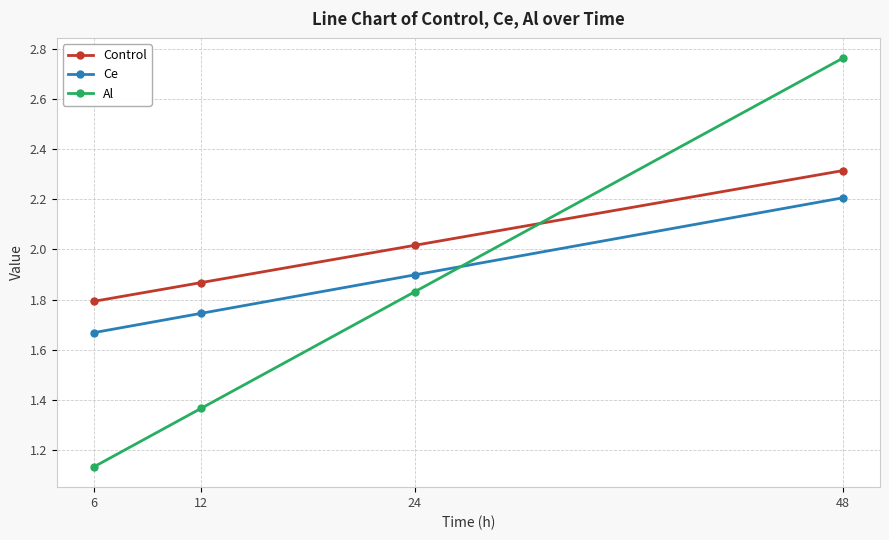

At how many categories does at least one series exceed 1?

4